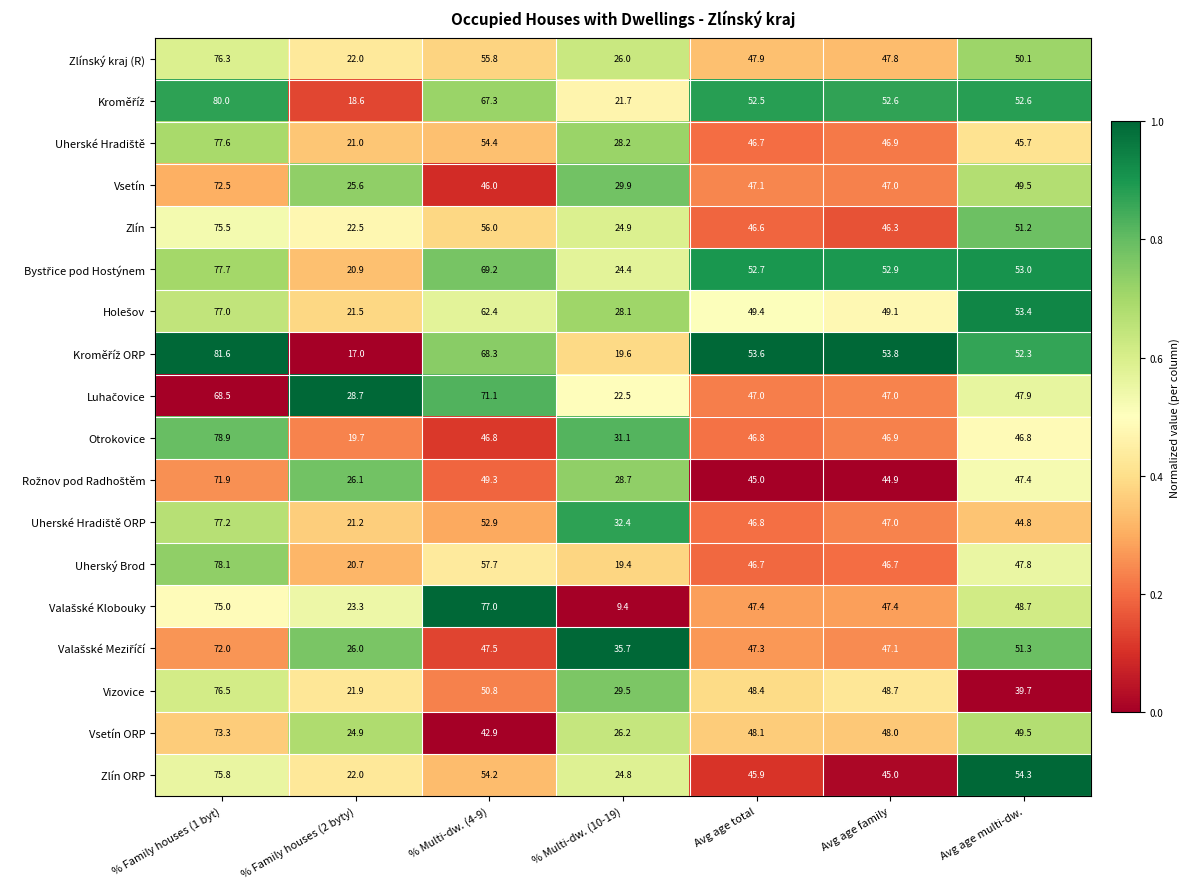

Between % Family houses (1 byt) and % Multi-dw. (4-9), which series saw the biggest shift?

Otrokovice